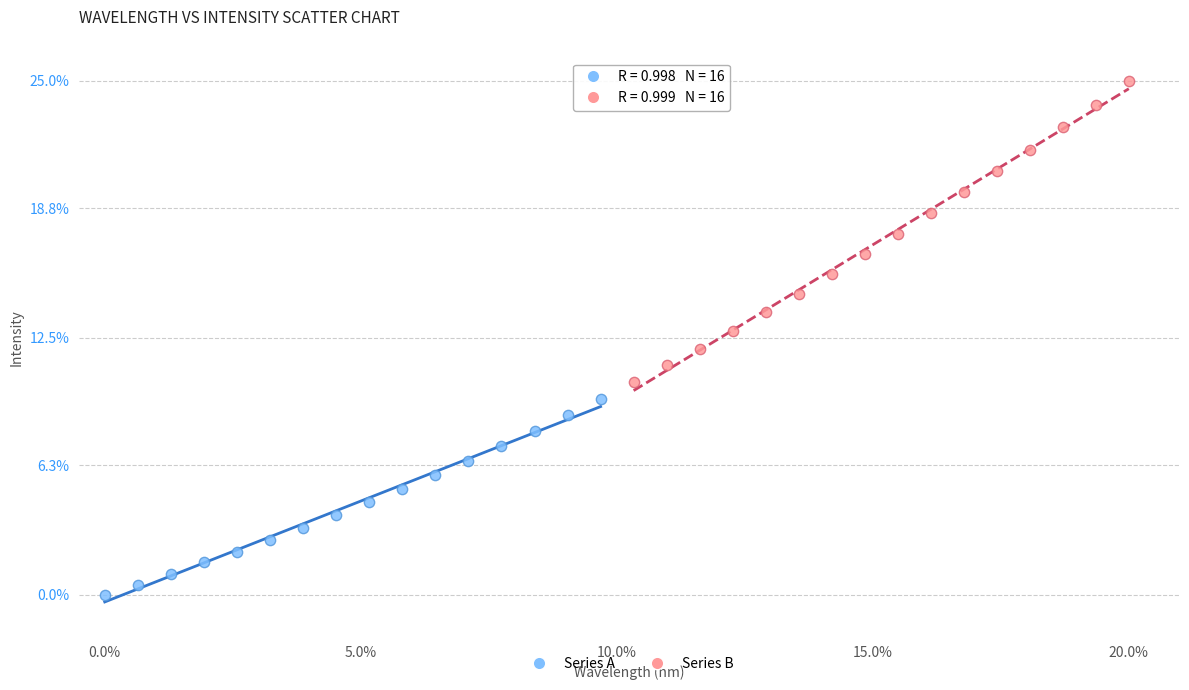

Which series has the largest Y range (max minus min)?

Series B